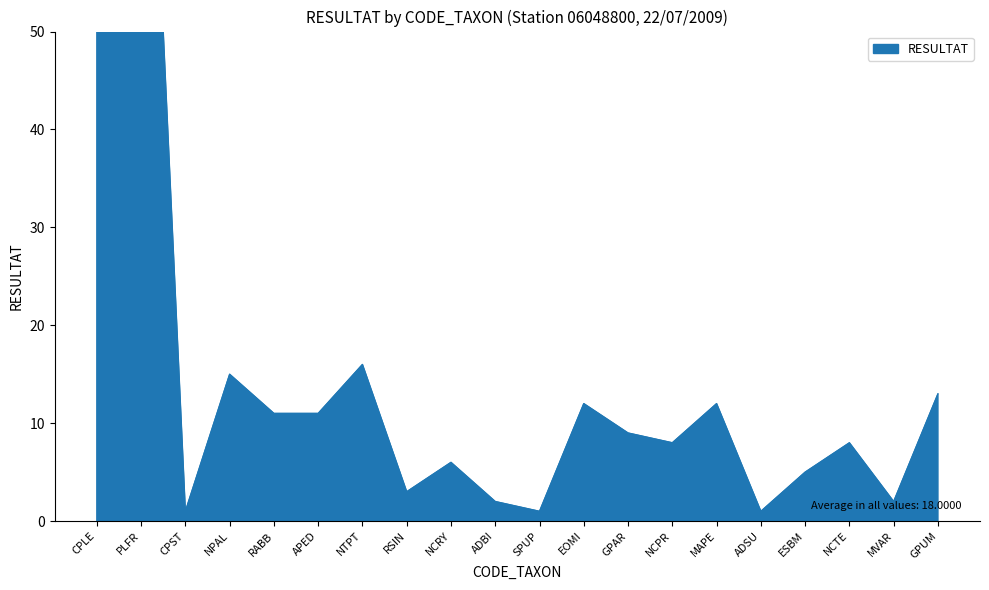

What value does the data have at GPUM, to the nearest 5?

15